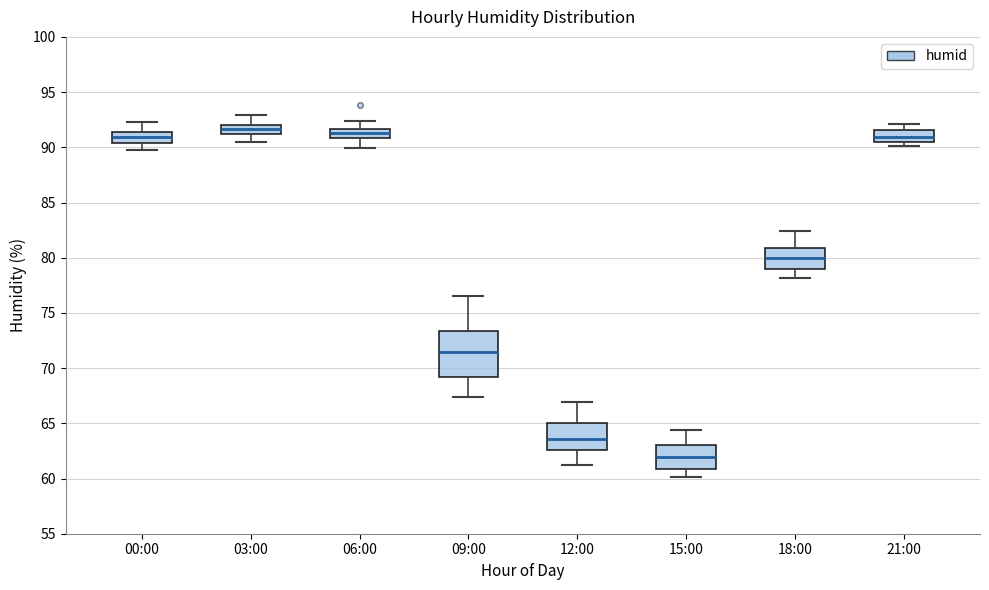

Reading left to right, read every box against the y-axis: the position of its median line, the range the box covers, and the ends of its whiskers. The values are not printed on the chart, so give them approximately, as read against the axis.

00:00: median 91.0, box 90.5 to 91.5, whiskers 90.0 to 92.5
03:00: median 91.5, box 91.0 to 92.0, whiskers 90.5 to 93.0
06:00: median 91.5 (inside the box), box 91.0 to 91.5, whiskers 90.0 to 92.5
09:00: median 71.5, box 69.0 to 73.5, whiskers 67.5 to 76.5
12:00: median 63.5, box 62.5 to 65.0, whiskers 61.0 to 67.0
15:00: median 62.0, box 61.0 to 63.0, whiskers 60.0 to 64.5
18:00: median 80.0, box 79.0 to 81.0, whiskers 78.0 to 82.5
21:00: median 91.0, box 90.5 to 91.5, whiskers 90.0 to 92.0